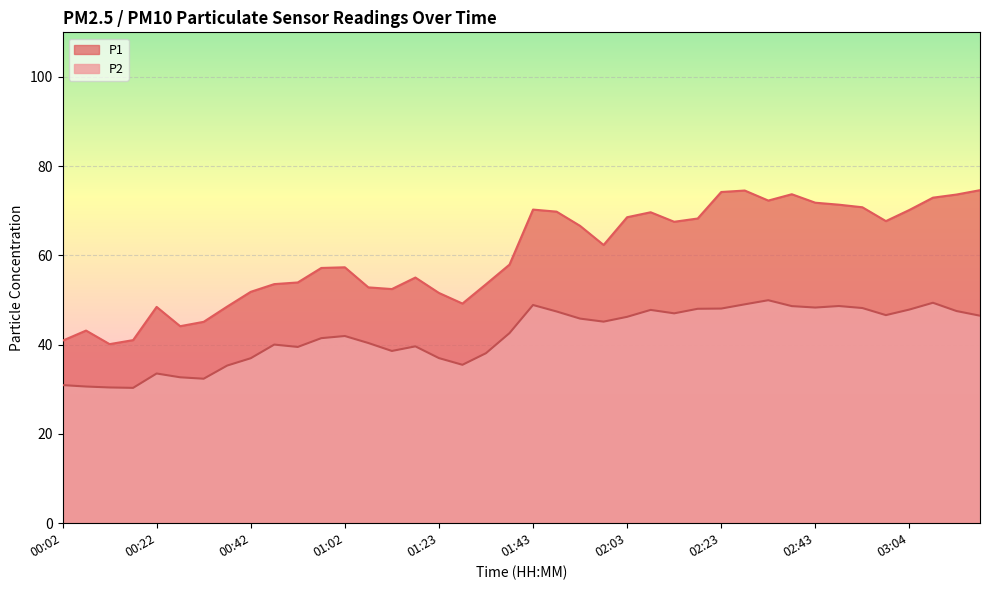

Reading left to right, extract all data points from this chart.

P1: 40.9	43.2	40.1	41.0	48.5	44.1	45.1	48.5	51.9	53.6	54.0	57.2	57.4	52.9	52.5	55.0	51.6	49.2	53.5	58.0	70.3	69.8	66.6	62.4	68.6	69.7	67.5	68.3	74.2	74.5	72.3	73.7	71.8	71.4	70.8	67.7	70.2	73.0	73.7	74.6
P2: 30.9	30.6	30.4	30.3	33.5	32.7	32.4	35.3	37.0	40.0	39.5	41.5	42.0	40.4	38.6	39.6	37.0	35.5	38.1	42.6	48.9	47.5	45.9	45.2	46.2	47.8	47.0	48.0	48.1	49.0	50.0	48.6	48.3	48.7	48.2	46.6	47.9	49.4	47.5	46.5